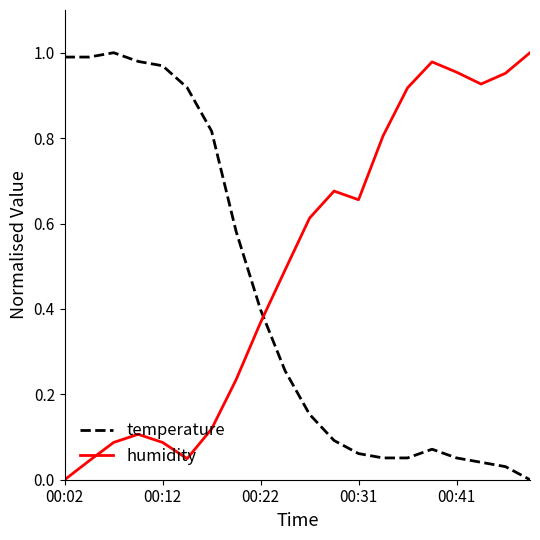

Rank the series by their average value, from lowest to highest.

temperature, humidity